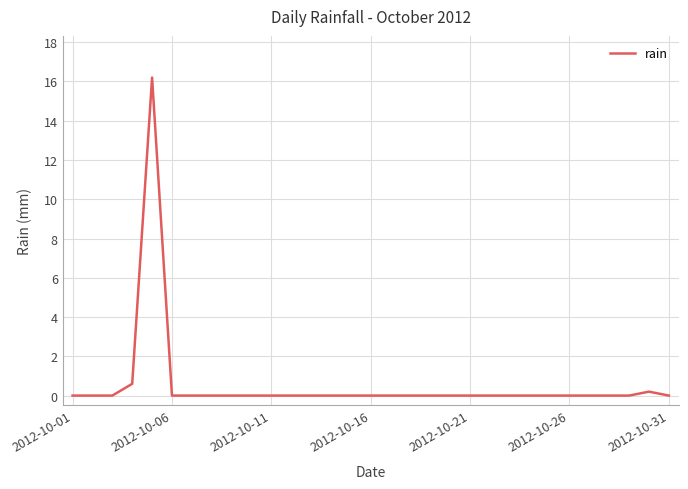

How many distinct data groups are displayed?

1